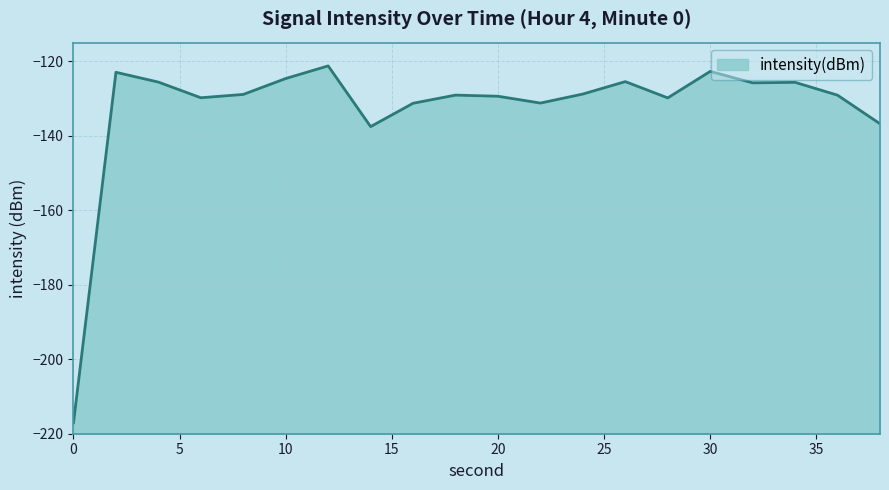

How many interior local valleys (lower than both neighbors) does the data have?

5